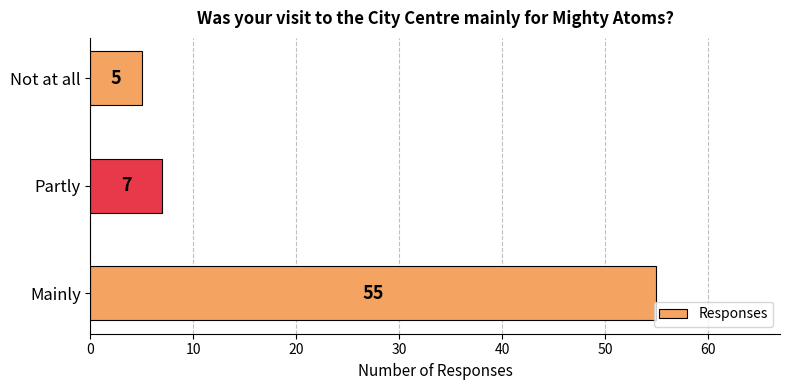

What is the approximate value at Mainly, to the nearest 5?

55